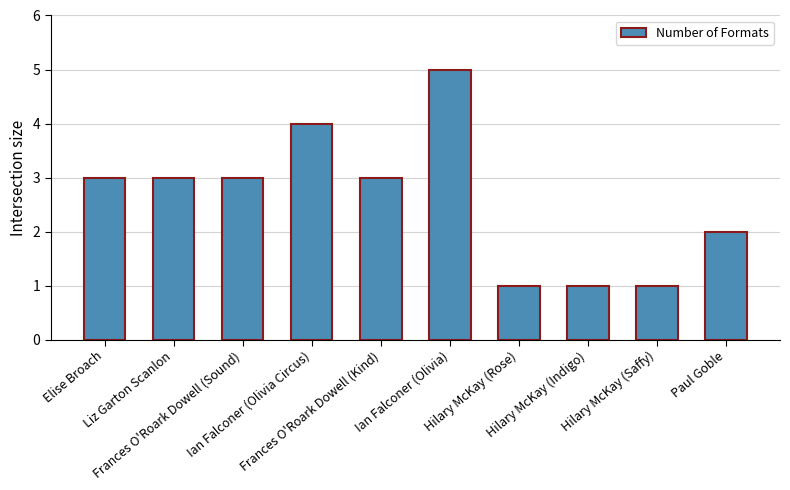

What is the ratio of the value at Hilary McKay (Indigo) to the value at Liz Garton Scanlon?

0.3